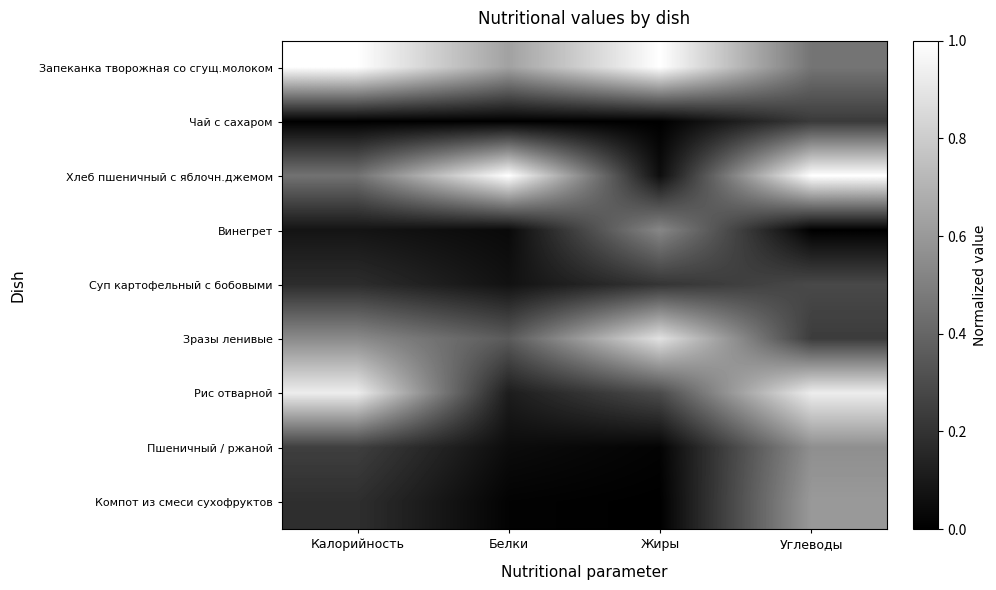

At which category is the sum across all series the highest?

Углеводы